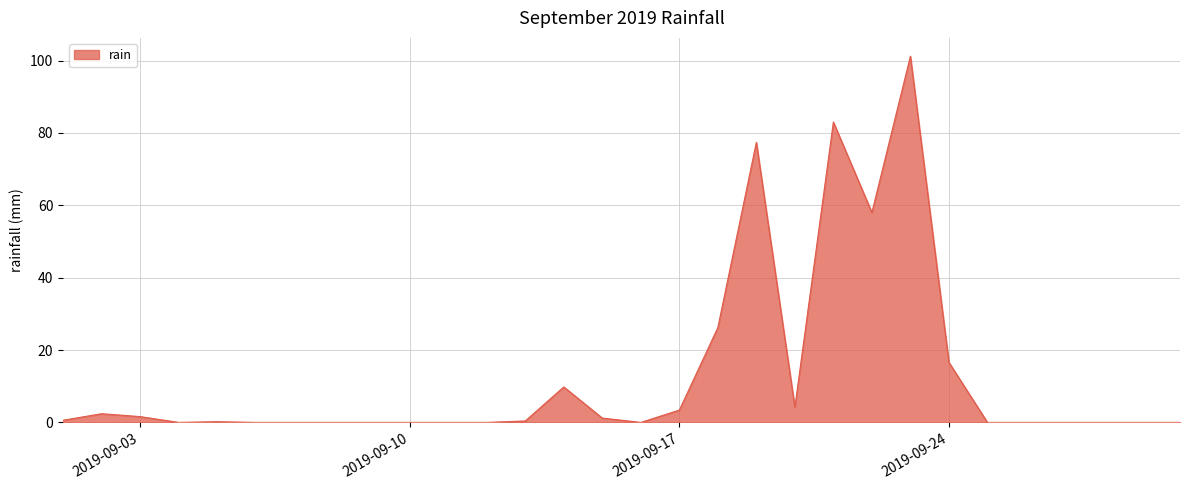

What is the greatest value displayed?

101.2